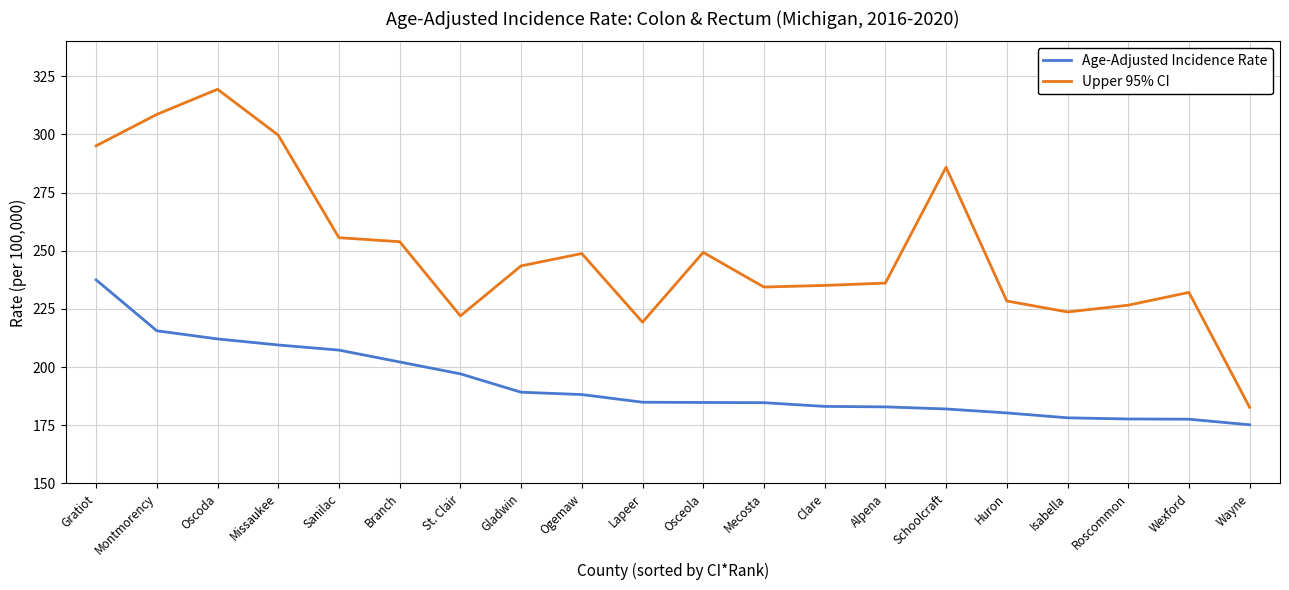

Is the value of Age-Adjusted Incidence Rate at Gratiot greater than the value of Upper 95% CI at Schoolcraft?

No